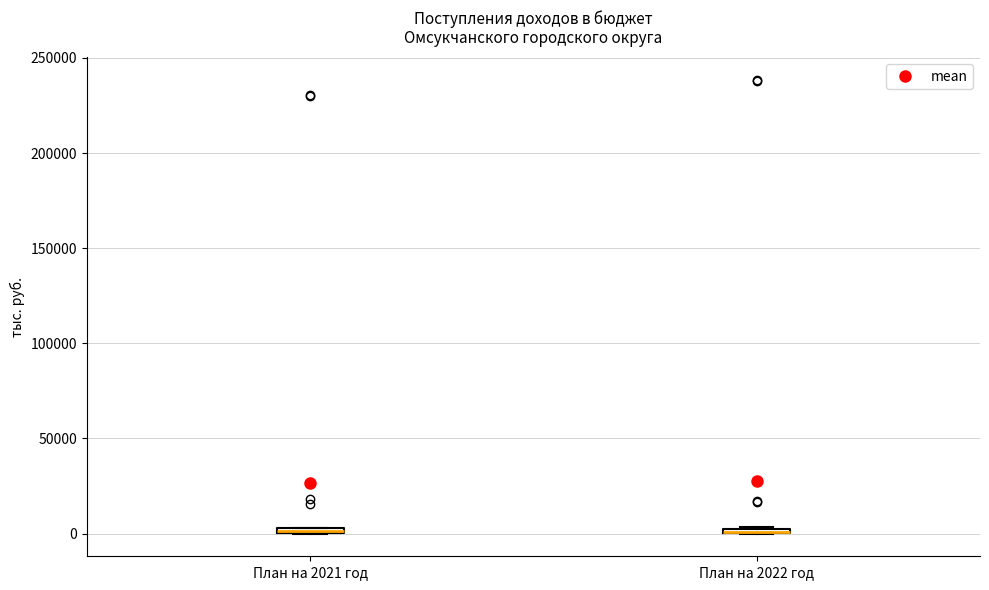

Where is the lower edge of the box for План на 2022 год on the y-axis? The values are not printed on the chart, so give them approximately, as read against the axis.

0